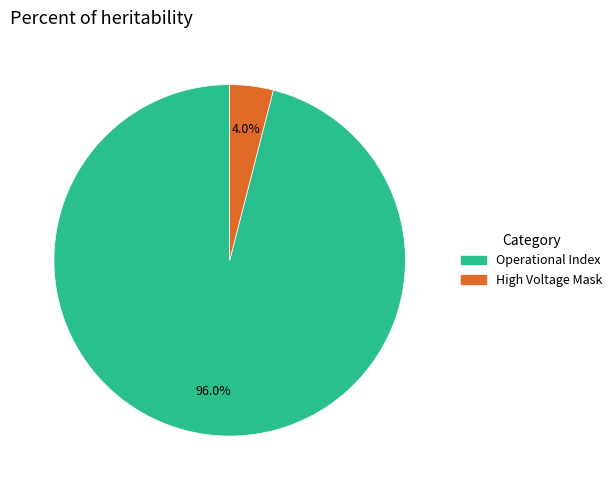

How many segments does this pie chart have?

2